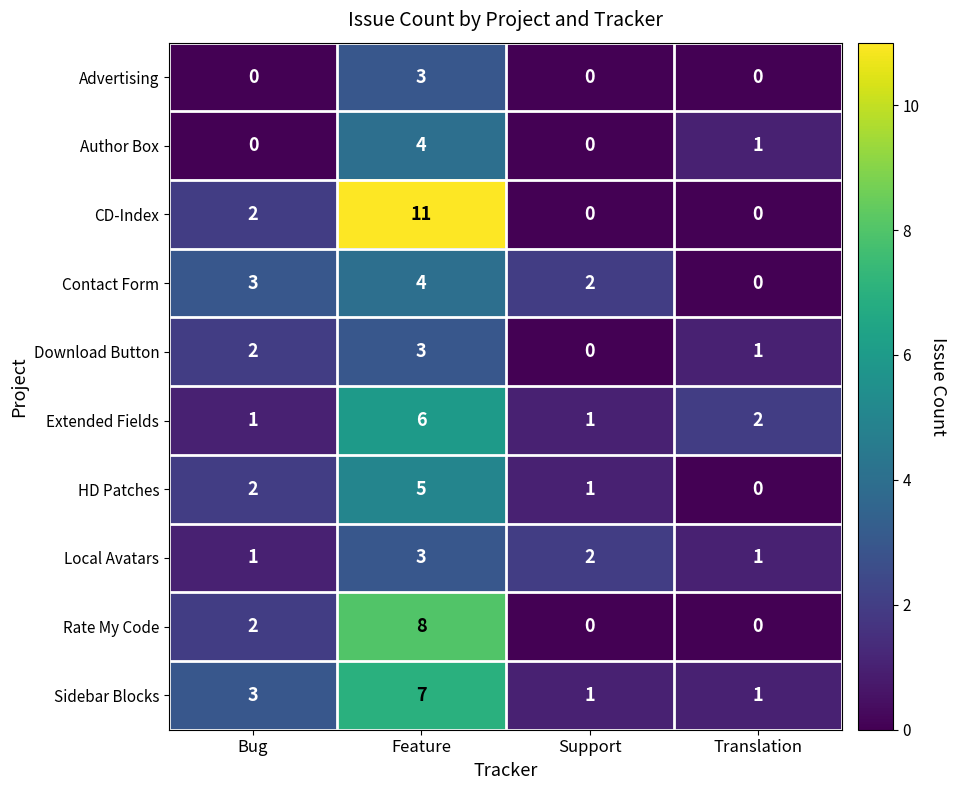

What is the sum of the HD Patches values at Support and Feature?

6